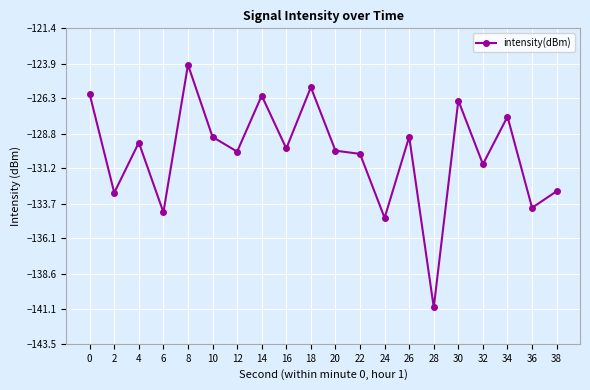

Does the chart have visible grid lines?

Yes